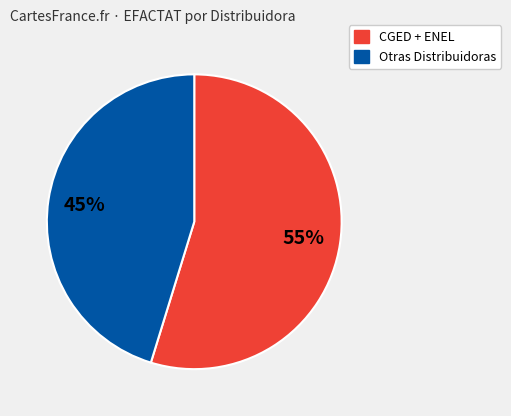

To the nearest percent, what is the average slice percentage?

50%